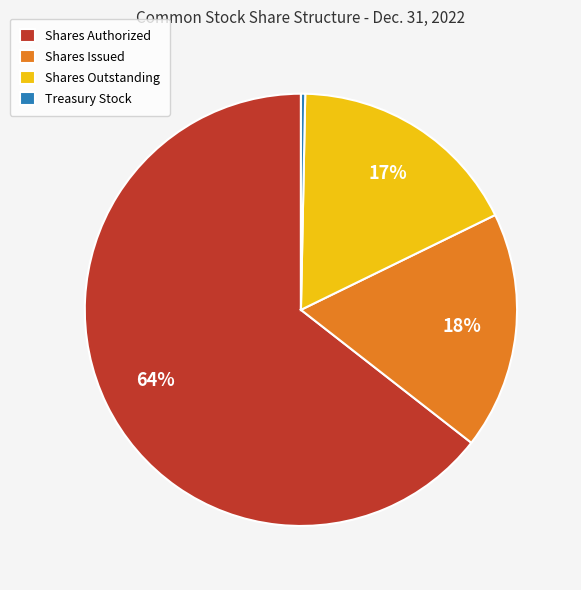

Count the number of slices in the pie.

4